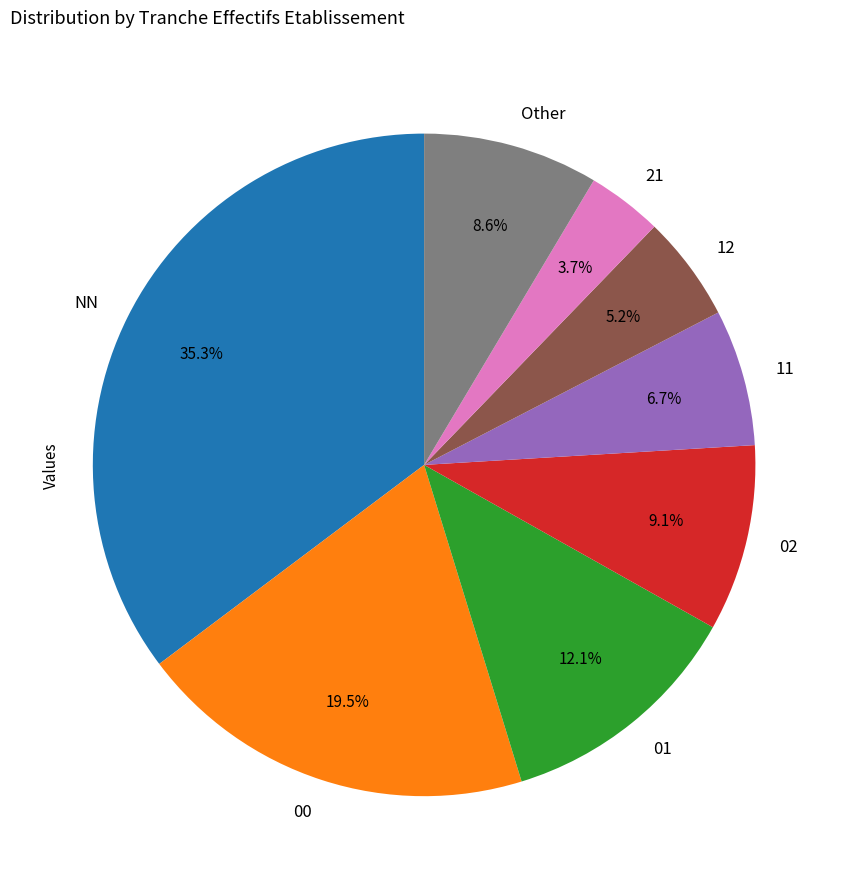

To the nearest percent, what percentage of the pie is 02?

9%